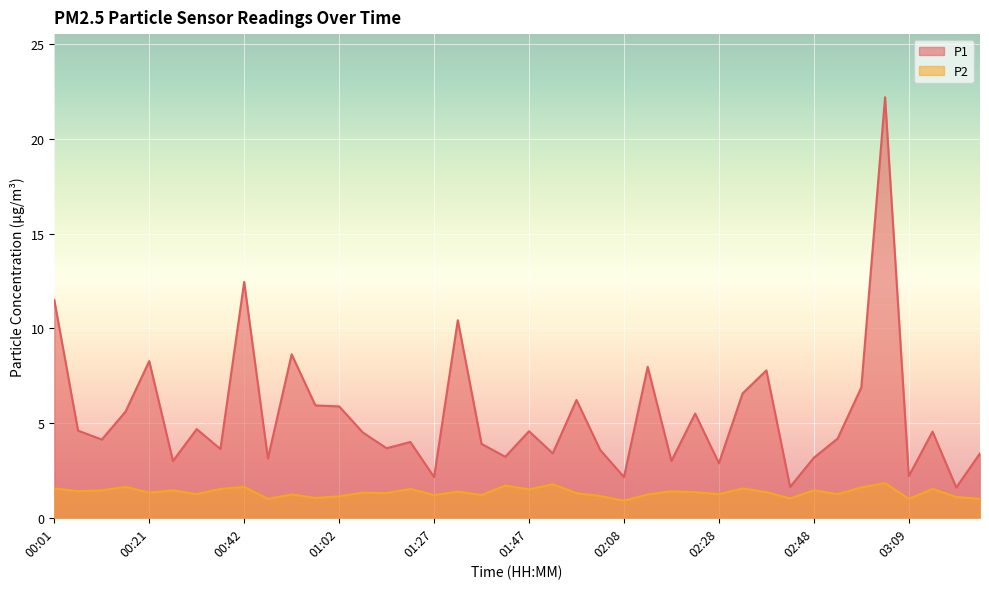

What is the value of the P1 point at the 15th from the left?

3.7